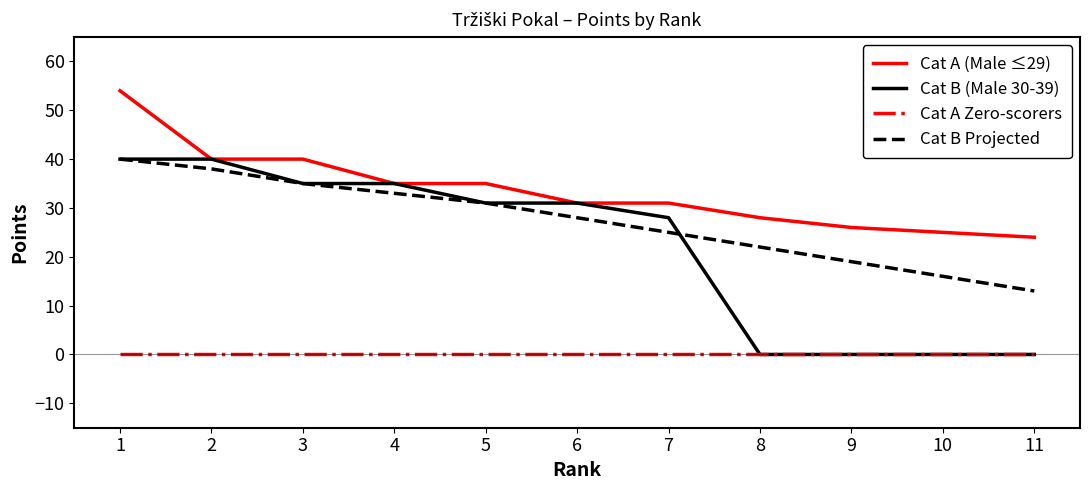

True or false: Cat A (Male ≤29) and Cat A Zero-scorers intersect in this chart.

False